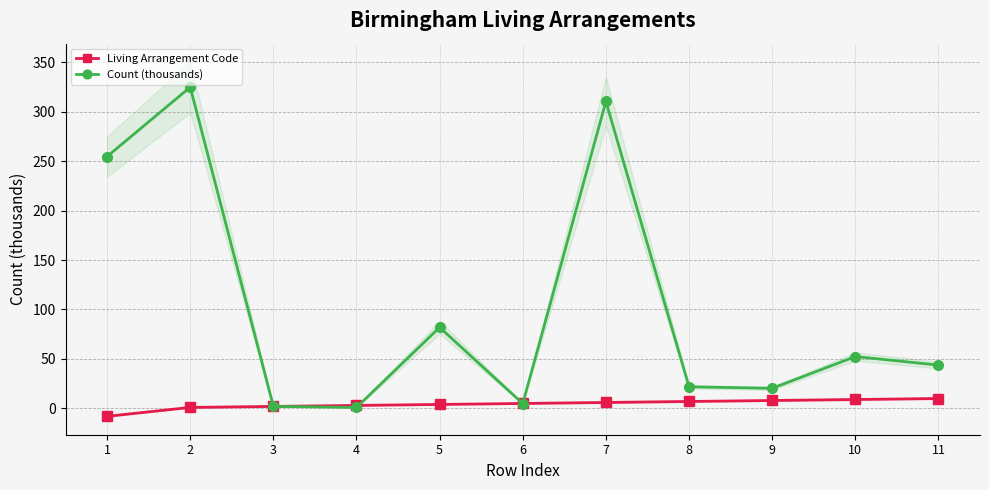

Is it true that Living Arrangement Code equals 6.7 at 6?

False